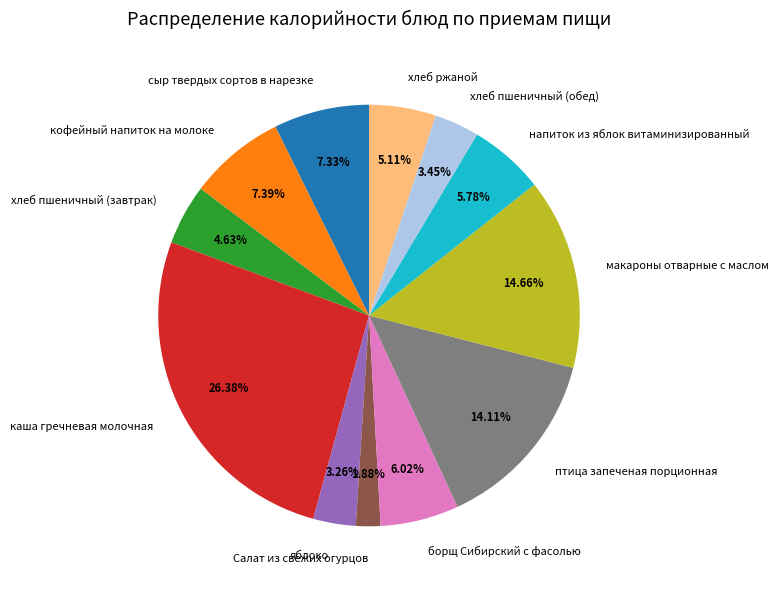

Does каша гречневая молочная represent more than half of the total?

No